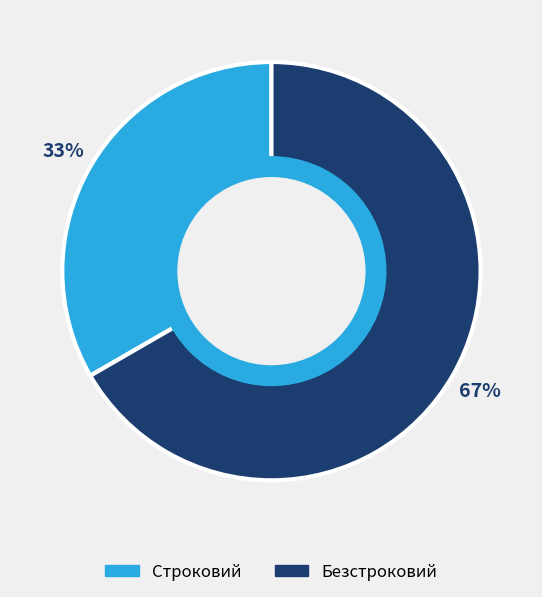

What is the ratio of the value at Строковий to the value at Безстроковий?

0.5